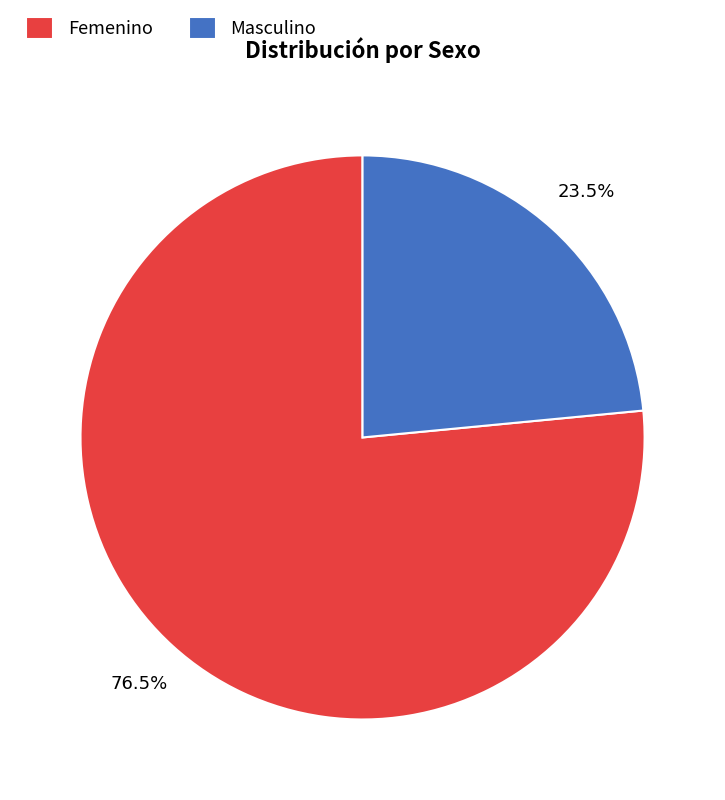

Rank the categories by value from highest to lowest.

Femenino, Masculino